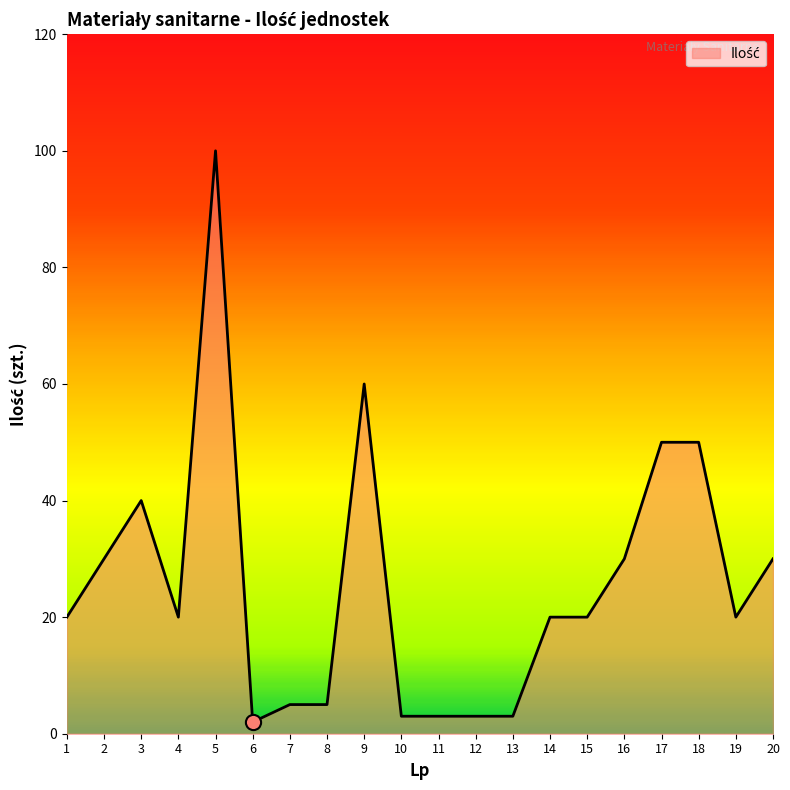

Between 1 and 7, which is larger?

1